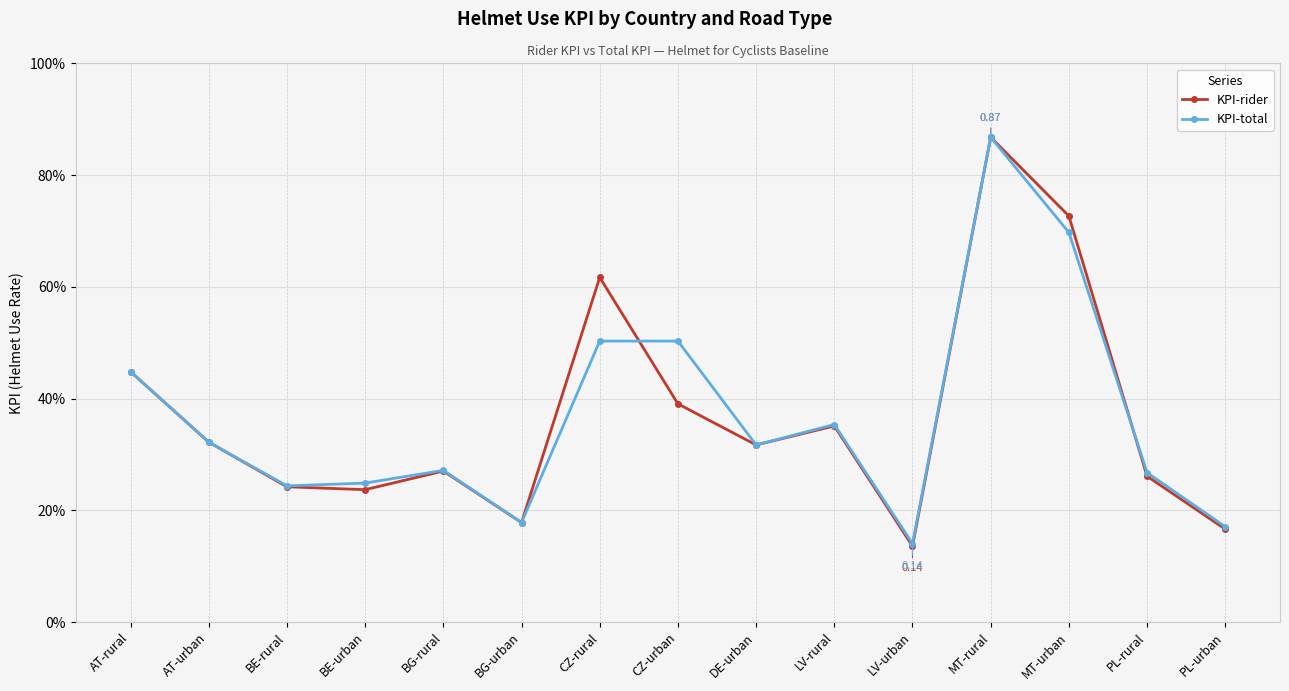

What is the lowest value of the KPI-rider series?

0.1